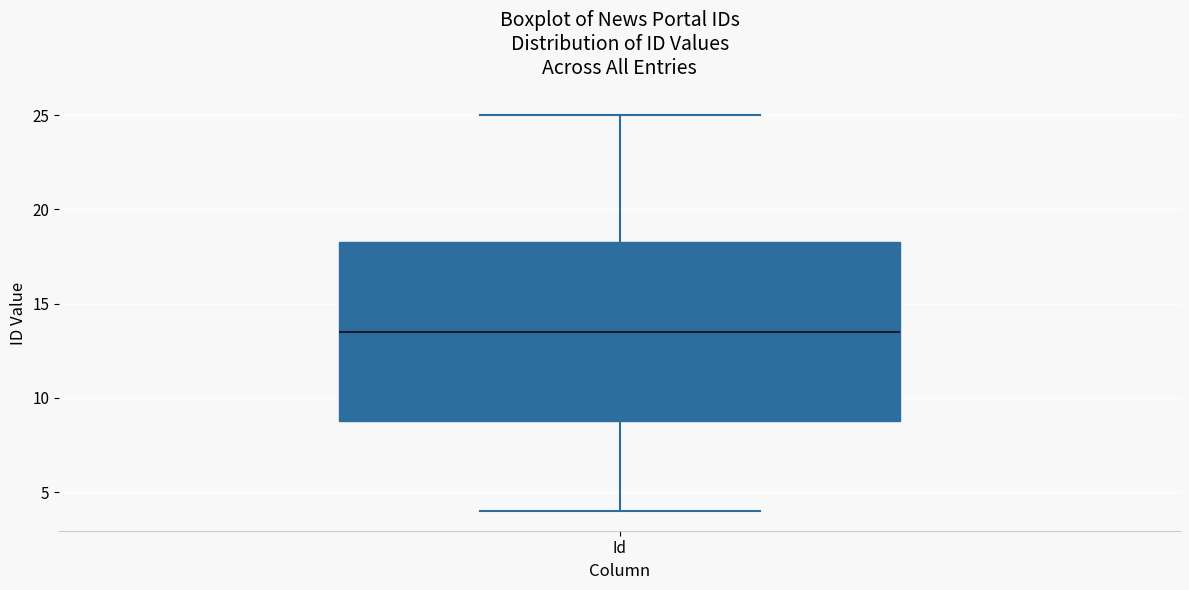

Where does the lower whisker of the box for Id end on the y-axis? The values are not printed on the chart, so give them approximately, as read against the axis.

4.0